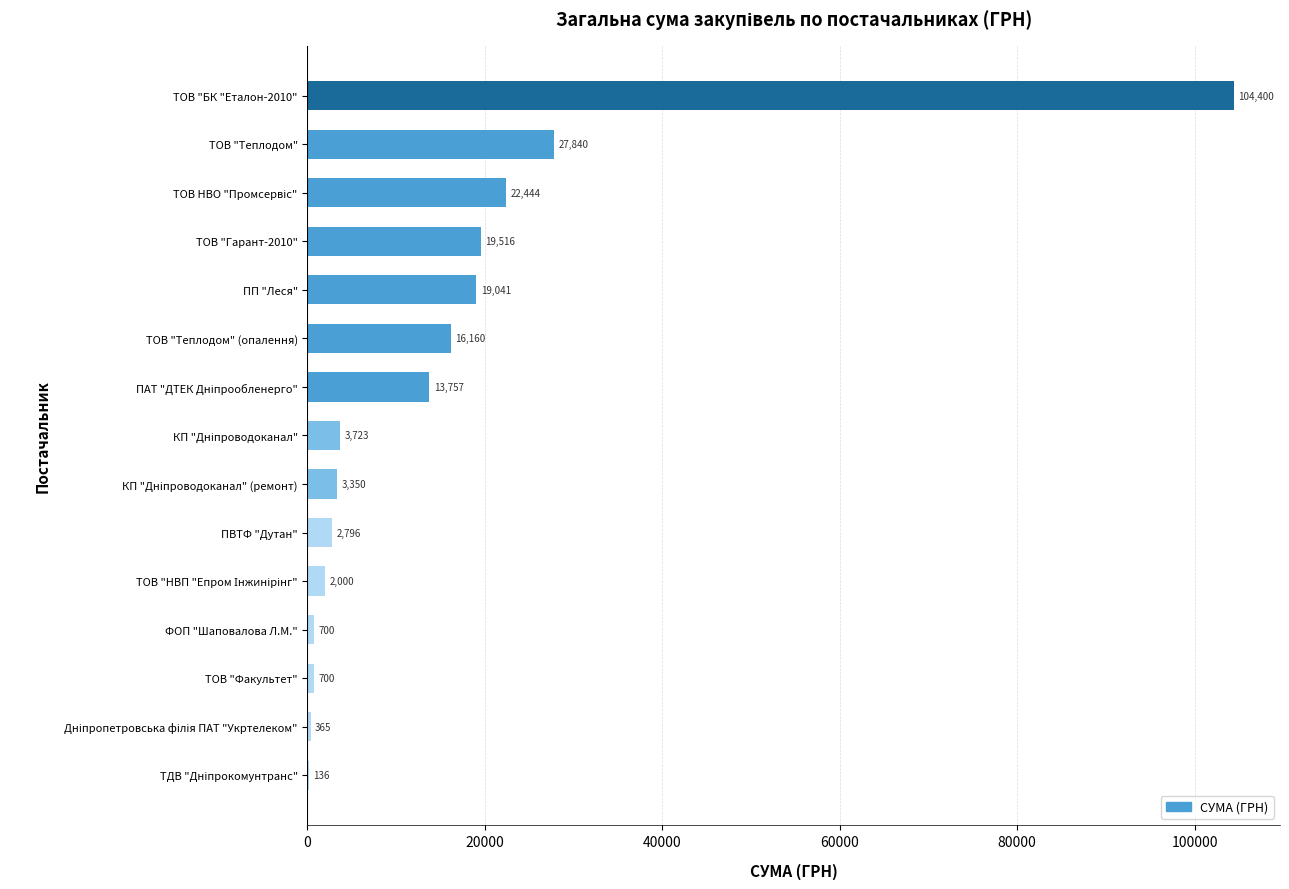

Where is the data nearest to the value 52267?

ТОВ "Теплодом"